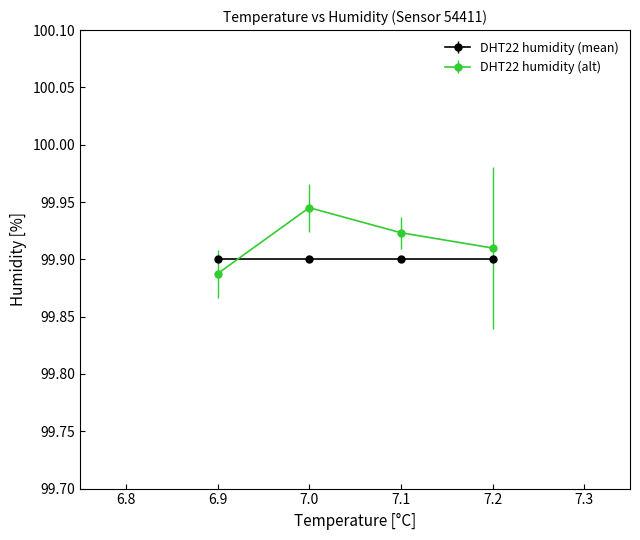

Is the value of DHT22 humidity (mean) at 7.0 greater than the value of DHT22 humidity (alt) at 7.1?

No